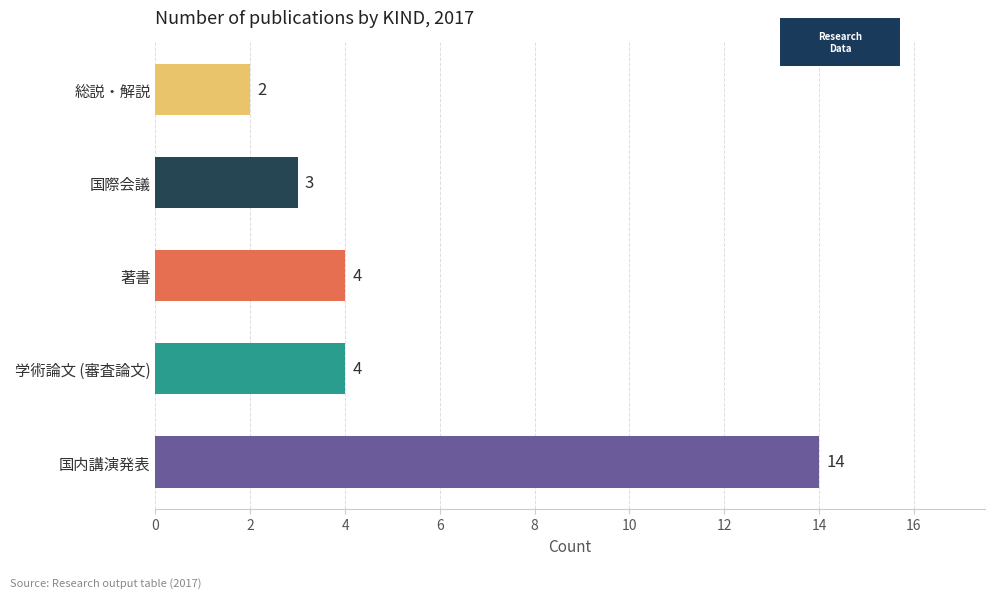

Between 国内講演発表 and 学術論文 (審査論文), which is larger?

国内講演発表